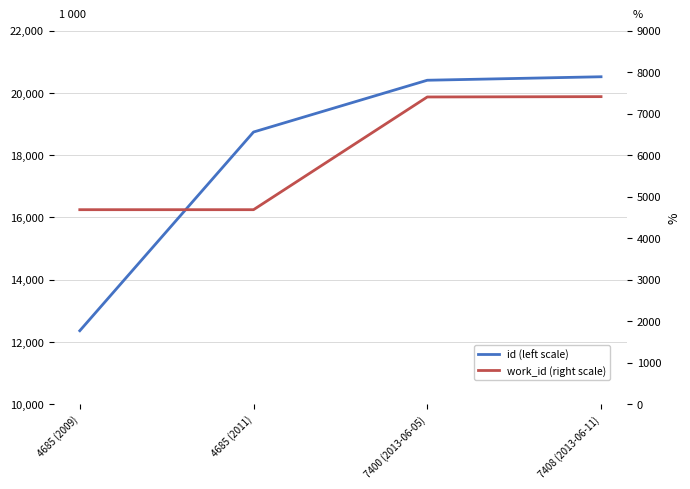

What is the sum of the id (left scale) values at 7408 (2013-06-11) and 4685 (2009)?

32875